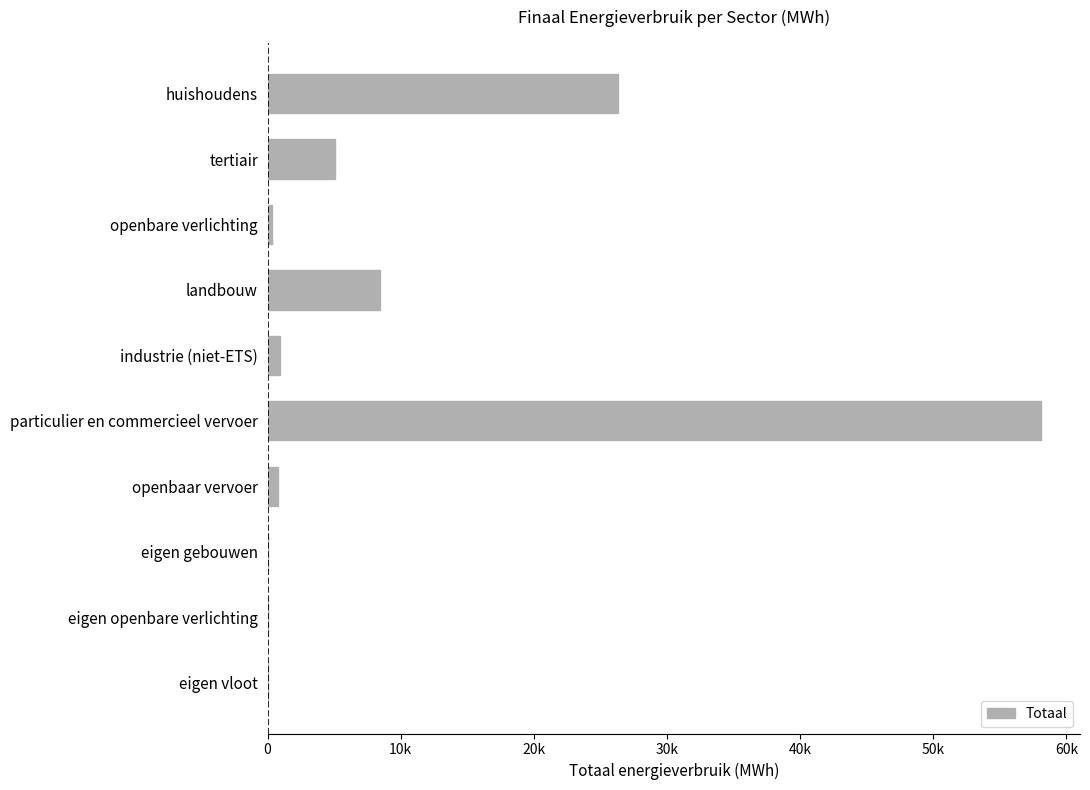

What is the difference between the second highest and second lowest values?

26328.8